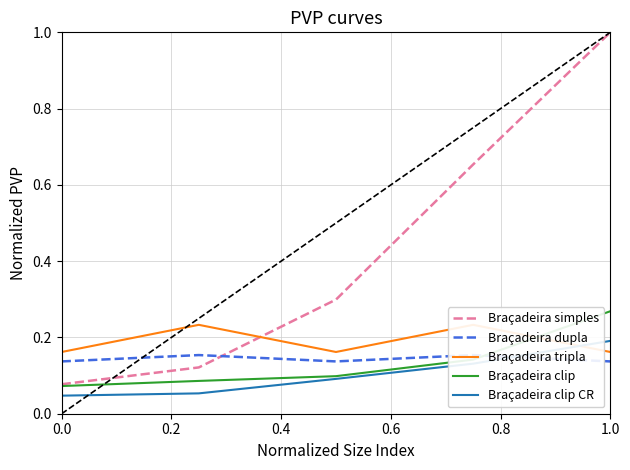

The Braçadeira tripla series shows 0.2 at 0.0. True or false?

True